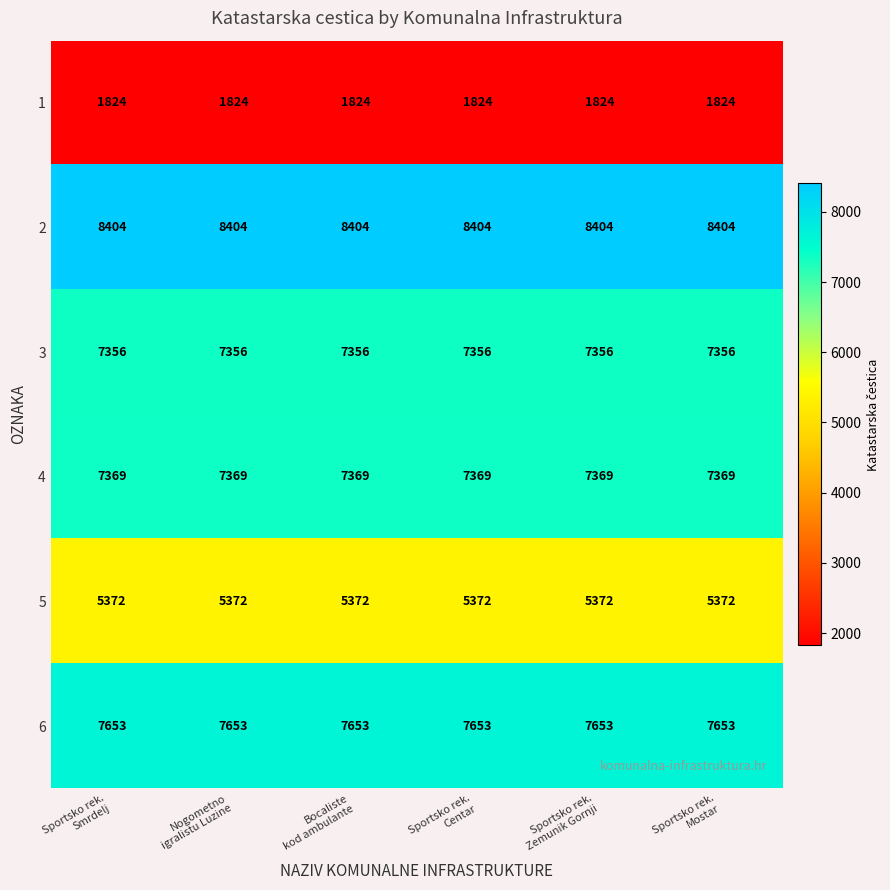

What is the smallest value displayed?

1824